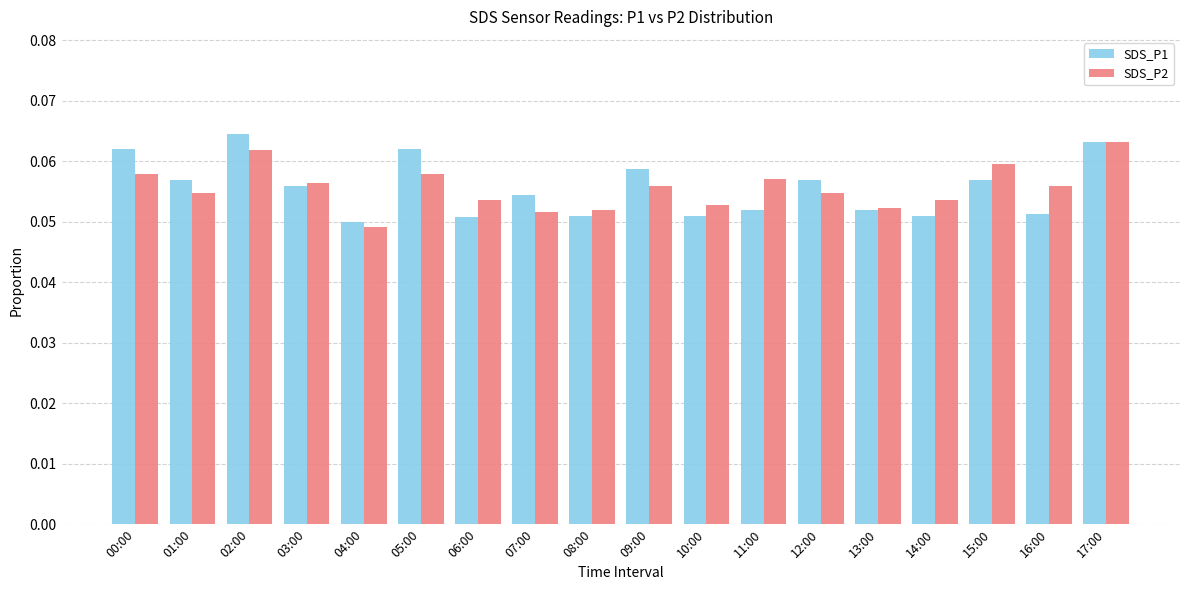

The SDS_P1 series shows 0.1 at 04:00. True or false?

False